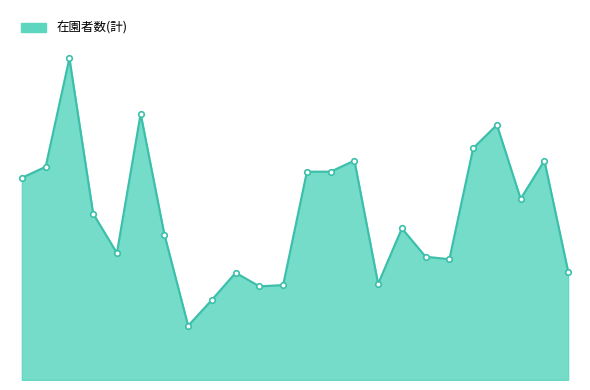

What is the difference between the second highest and second lowest values?

151